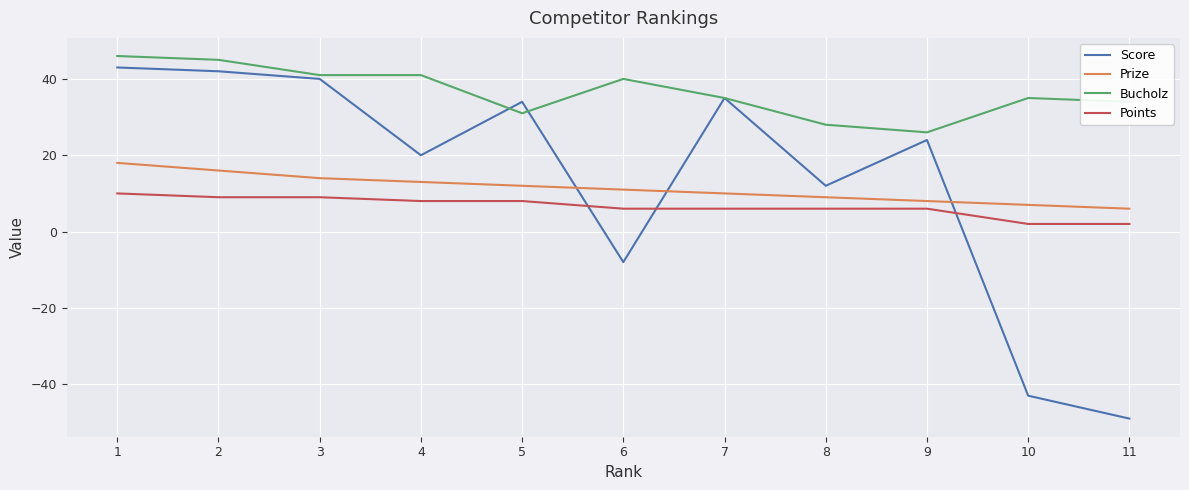

What is the difference between the highest and lowest values at 1?

36